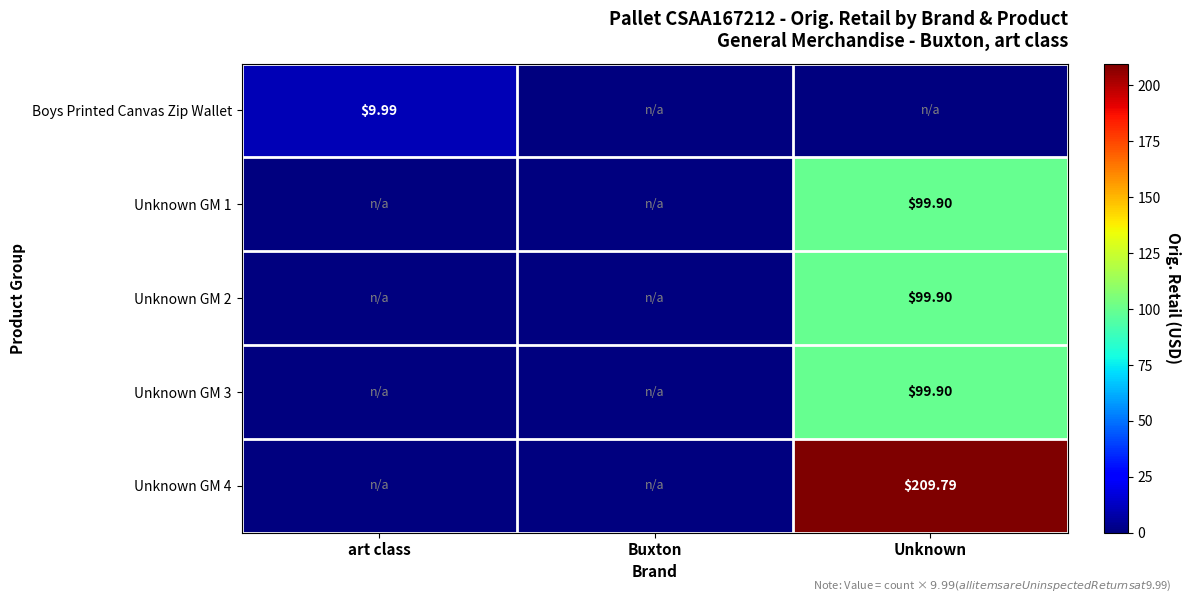

What is the average value of the Boys Printed Canvas Zip Wallet series?

3.3